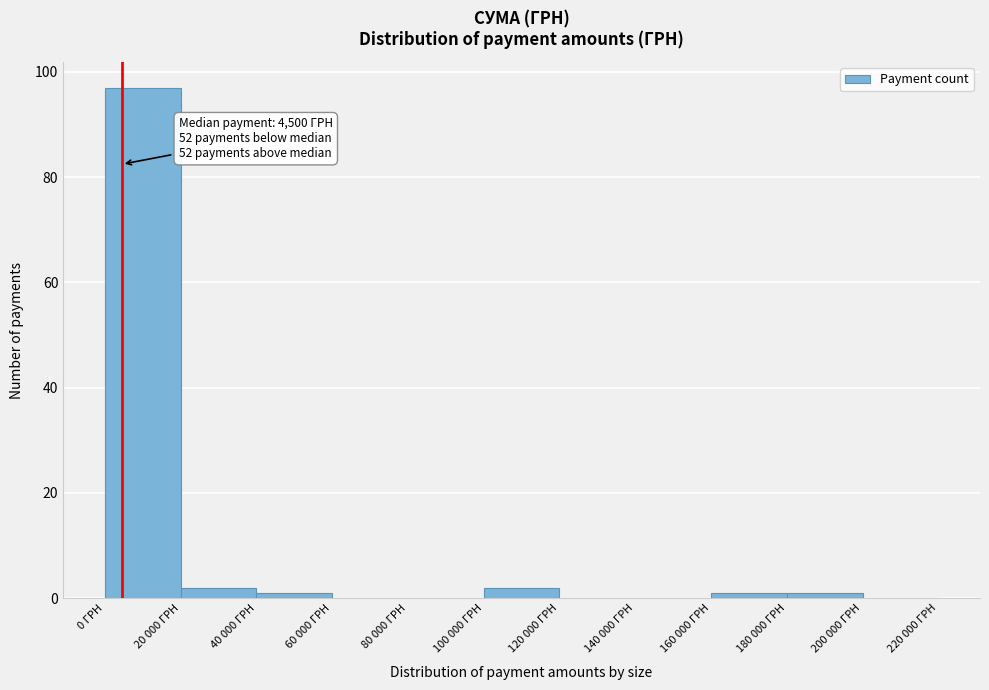

Reading right to left, transcribe all the data shown in this chart.

200 000 ГРН=0	180 000 ГРН=1	160 000 ГРН=1	140 000 ГРН=0	120 000 ГРН=0	100 000 ГРН=2	80 000 ГРН=0	60 000 ГРН=0	40 000 ГРН=1	20 000 ГРН=2	0 ГРН=97